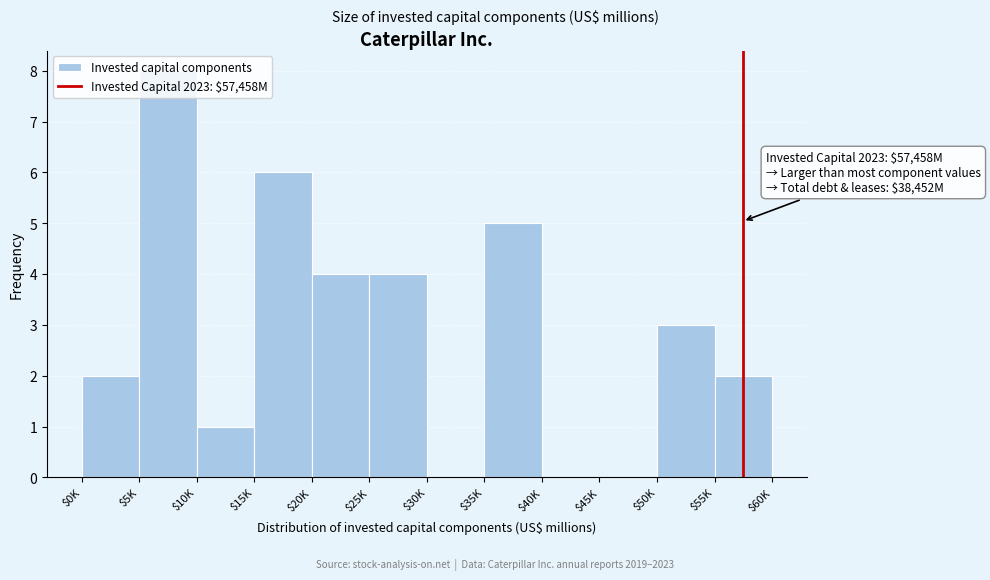

The value at $55K is 2. True or false?

True